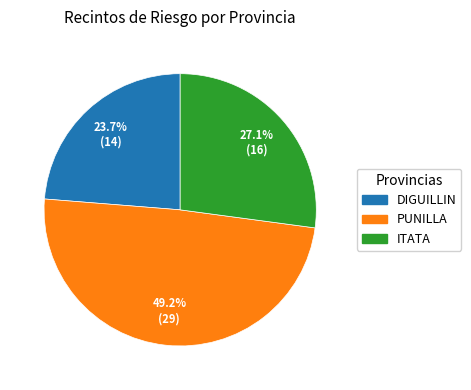

The ITATA slice represents 1% of the pie. True or false?

False